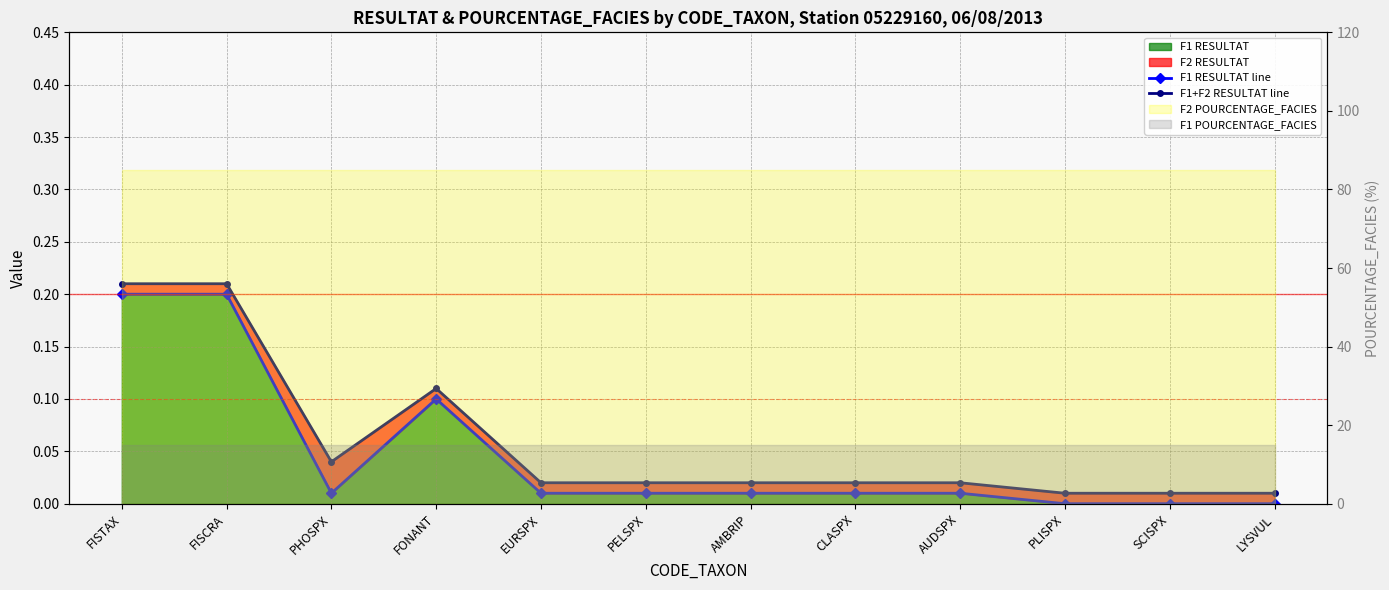

The F1 RESULTAT line series shows 0.0 at AUDSPX. True or false?

False